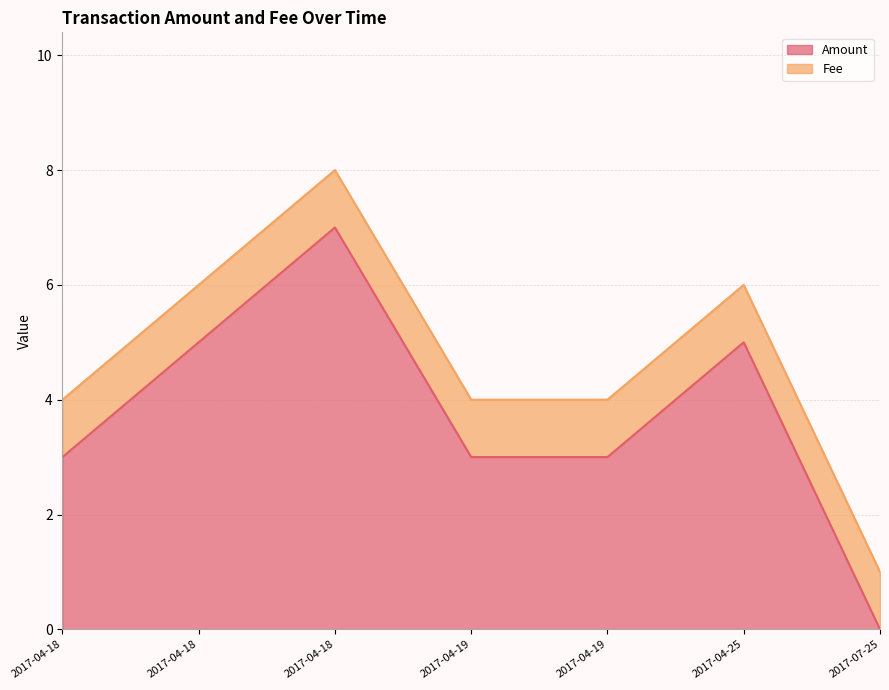

Which label corresponds to the smallest value in the chart?

2017-07-25